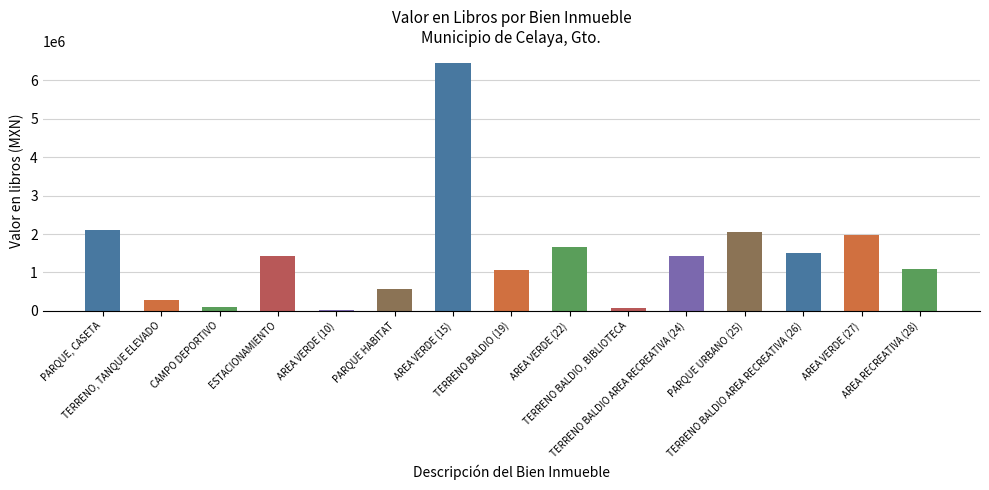

What is the greatest value displayed?

6444450.0